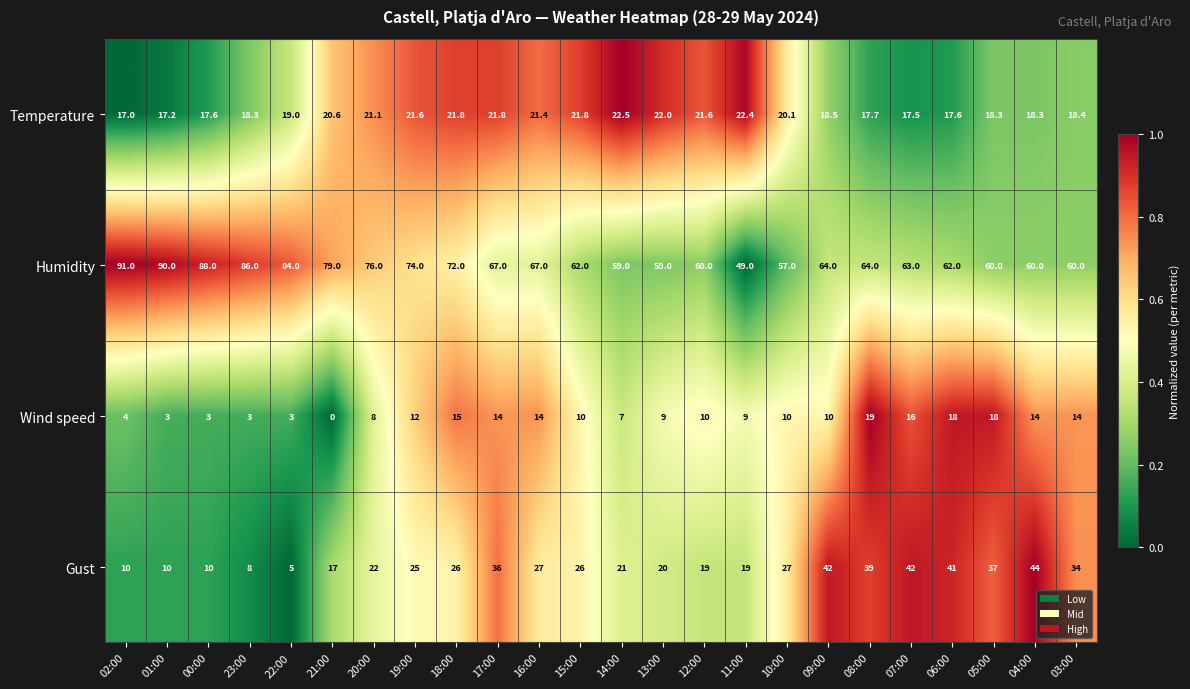

Rank the series at 14:00 from lowest to highest value.

Wind speed, Gust, Temperature, Humidity